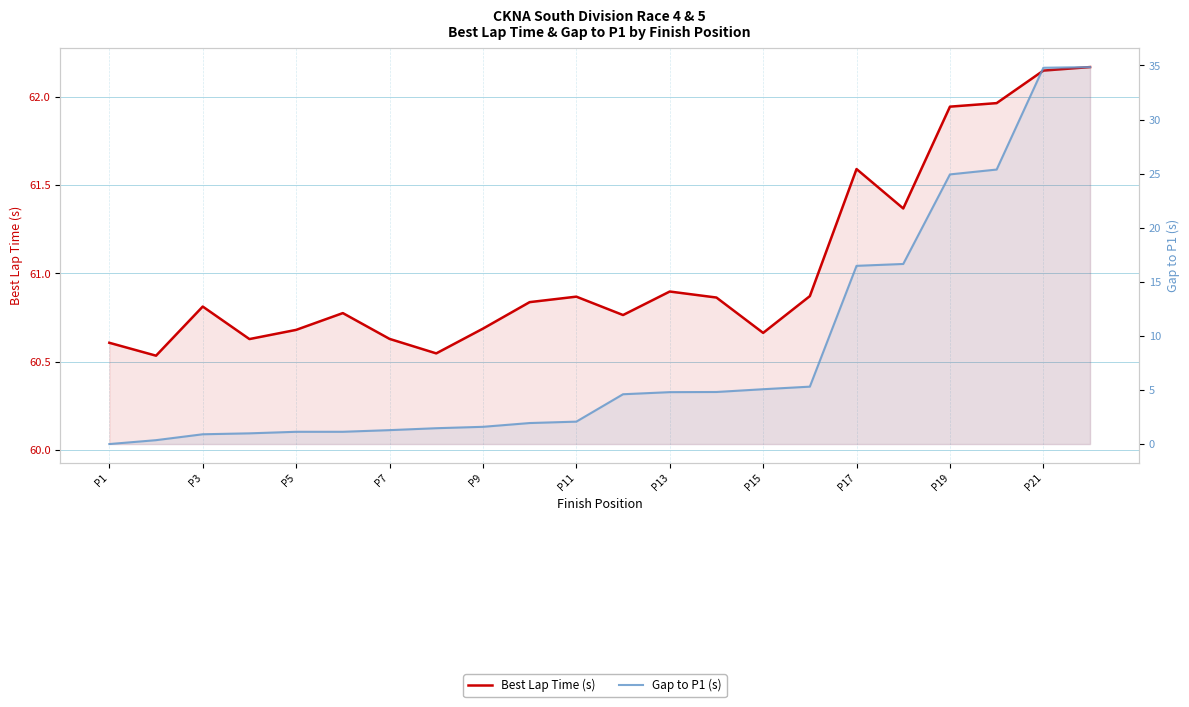

At P17, list the series in order from smallest to largest.

Gap to P1 (s), Best Lap Time (s)